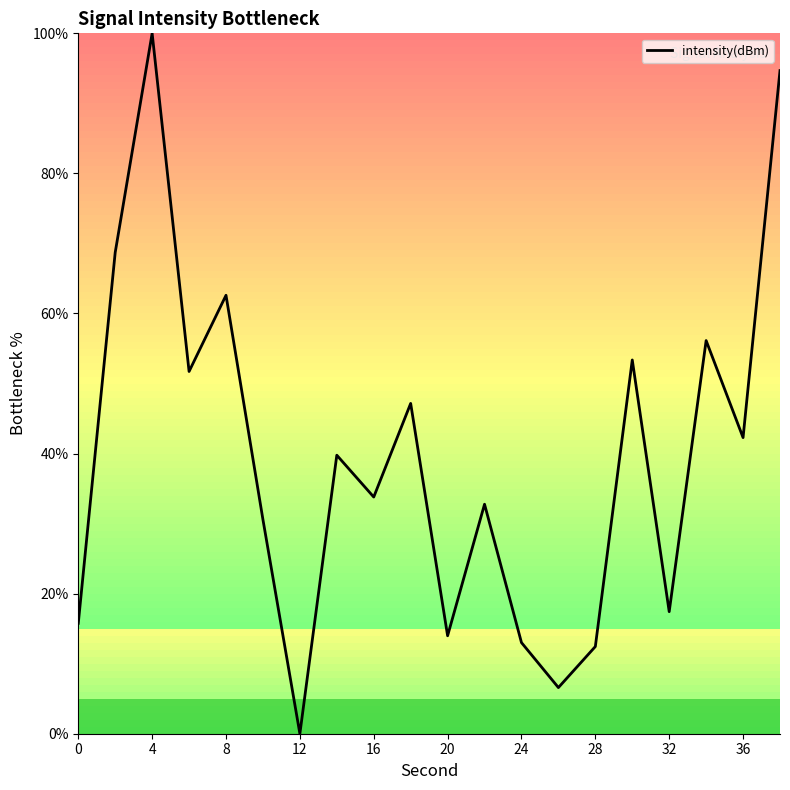

What is the maximum value shown in the chart?

100.0